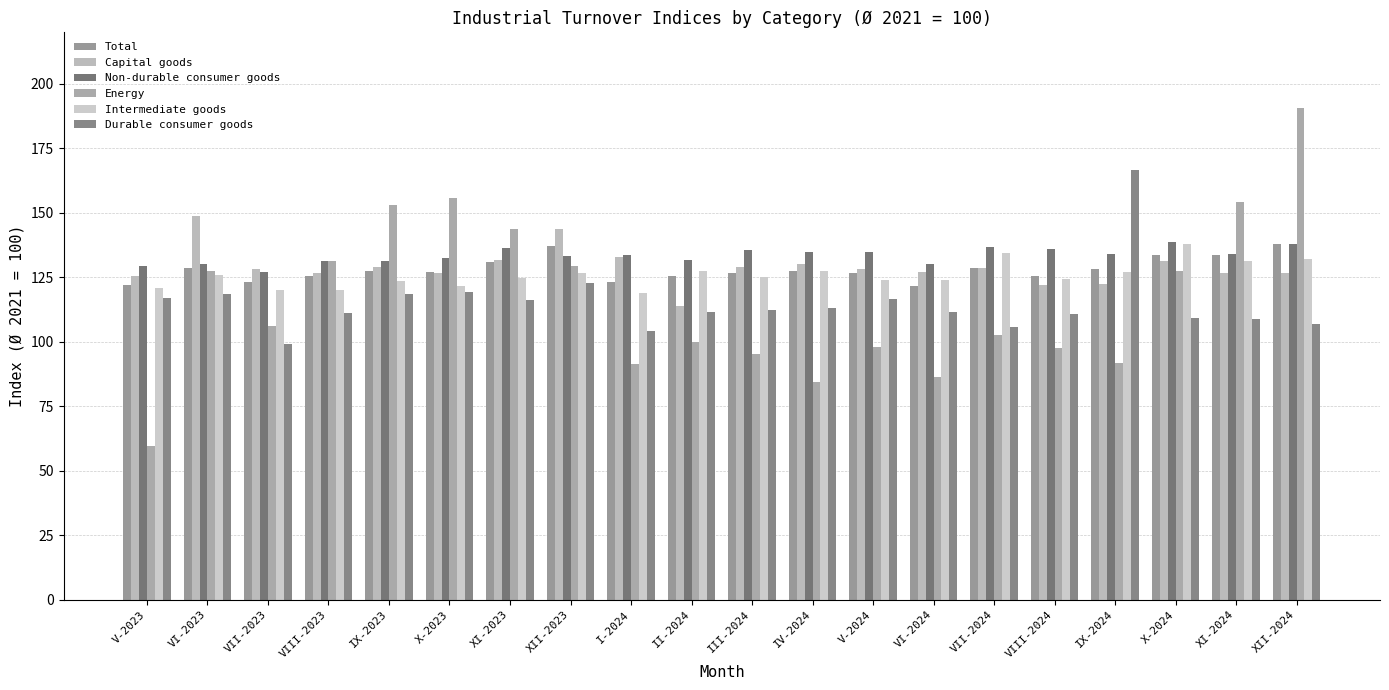

Count the number of categories in the chart.

20